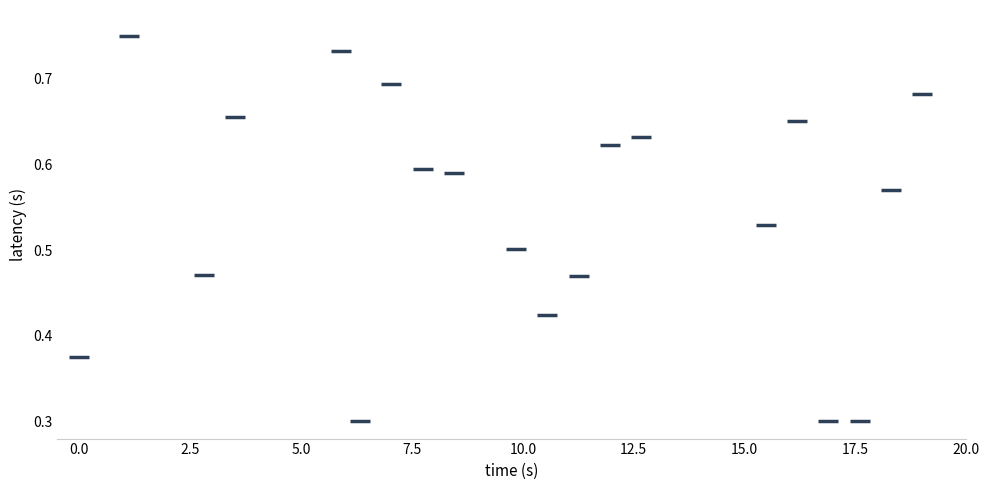

What is the range of X values (max minus min)?

19.0